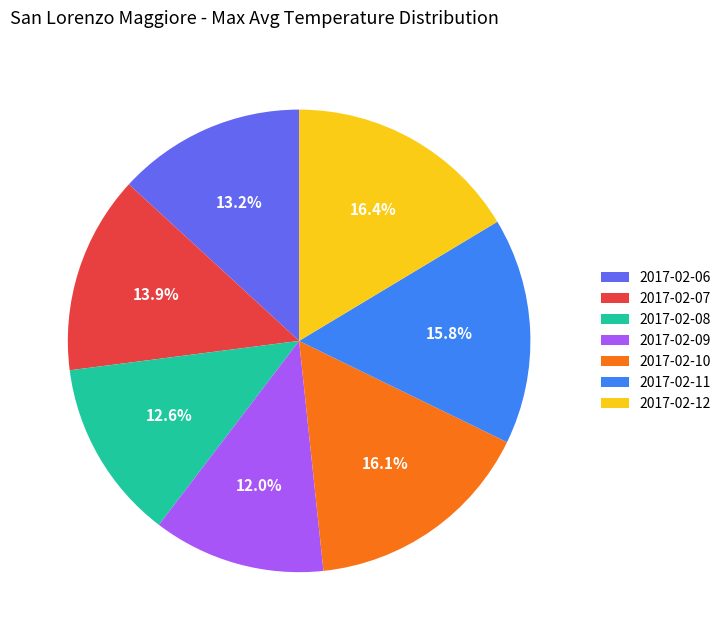

Between 2017-02-10 and 2017-02-08, which is larger?

2017-02-10